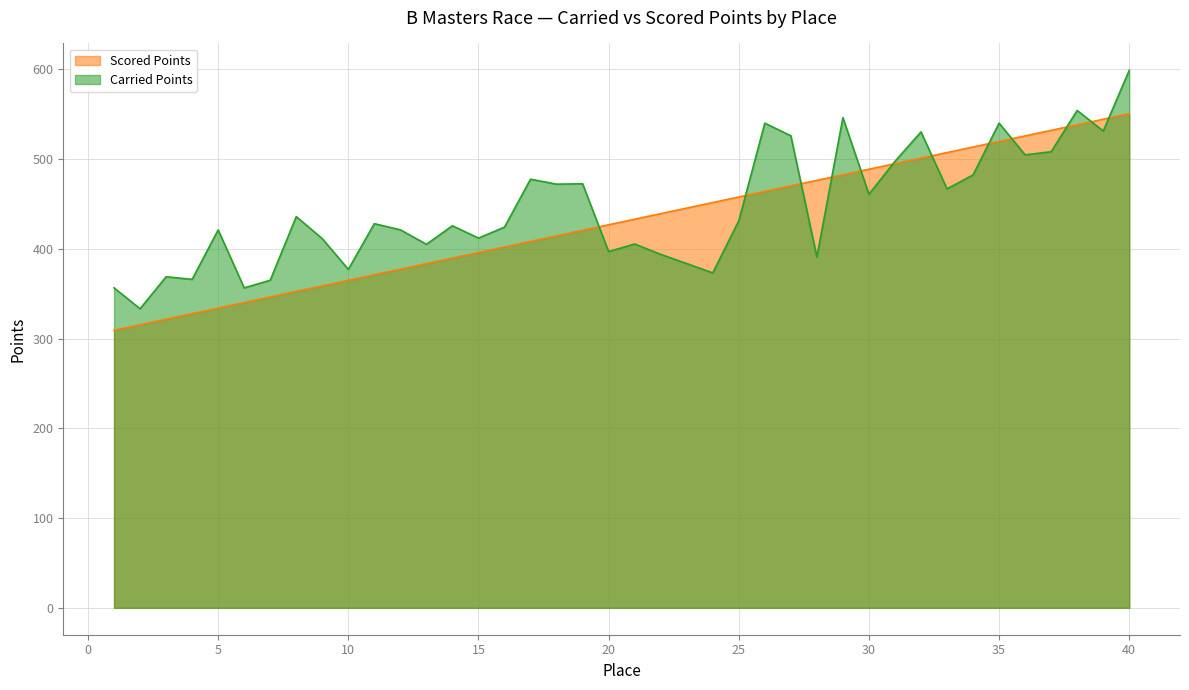

What is the sum of the Carried Points values at 24 and 15?

785.1